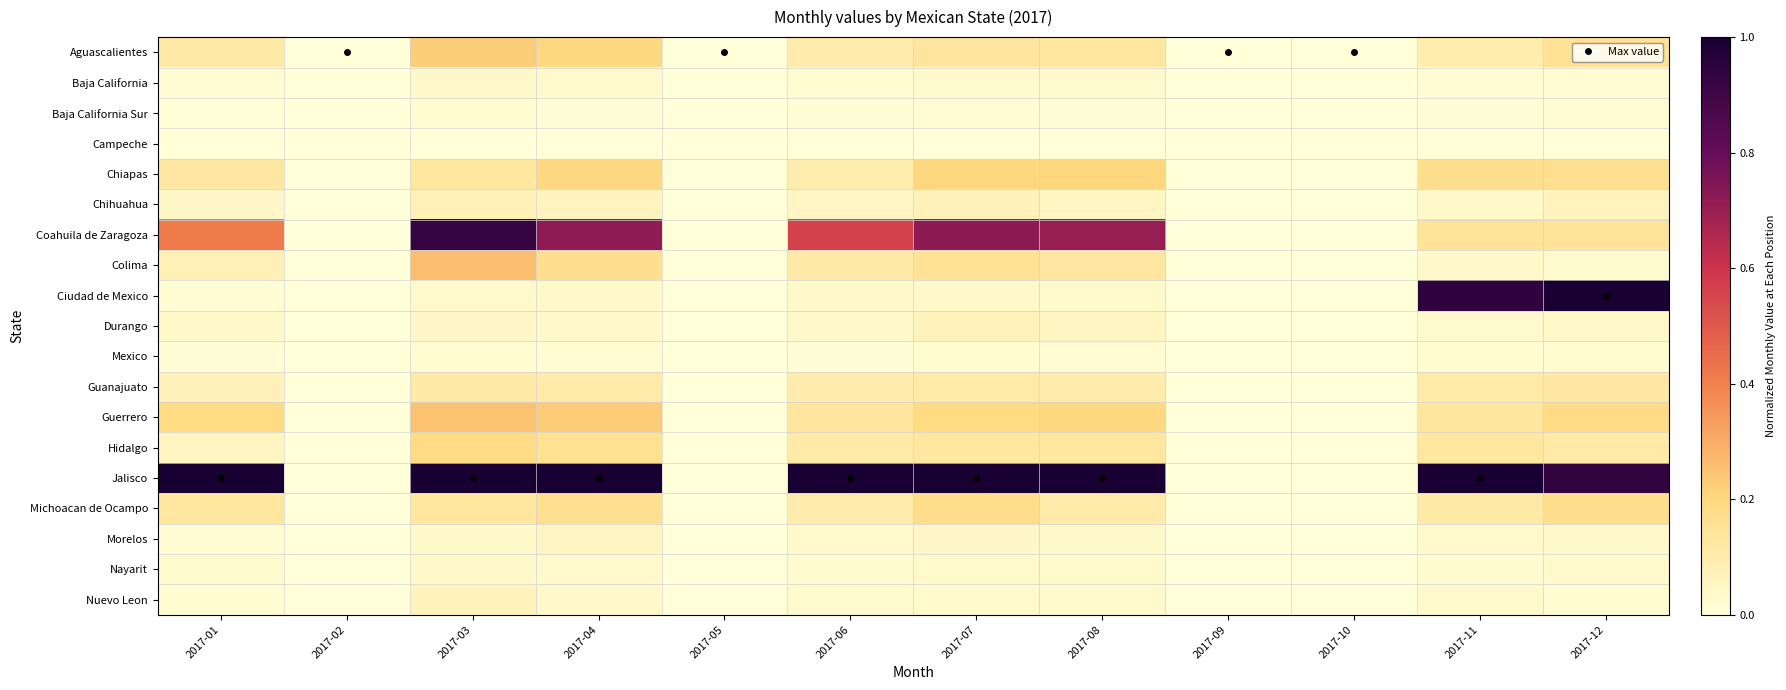

At how many categories does at least one series exceed 0?

8